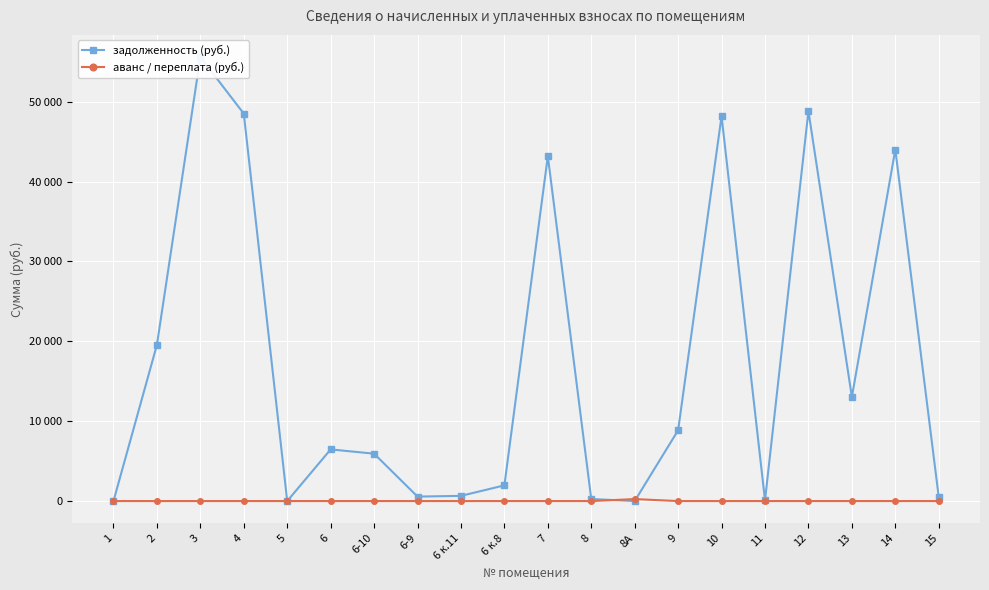

True or false: аванс / переплата (руб.) has a value of 0.0 at 6 к.8.

True